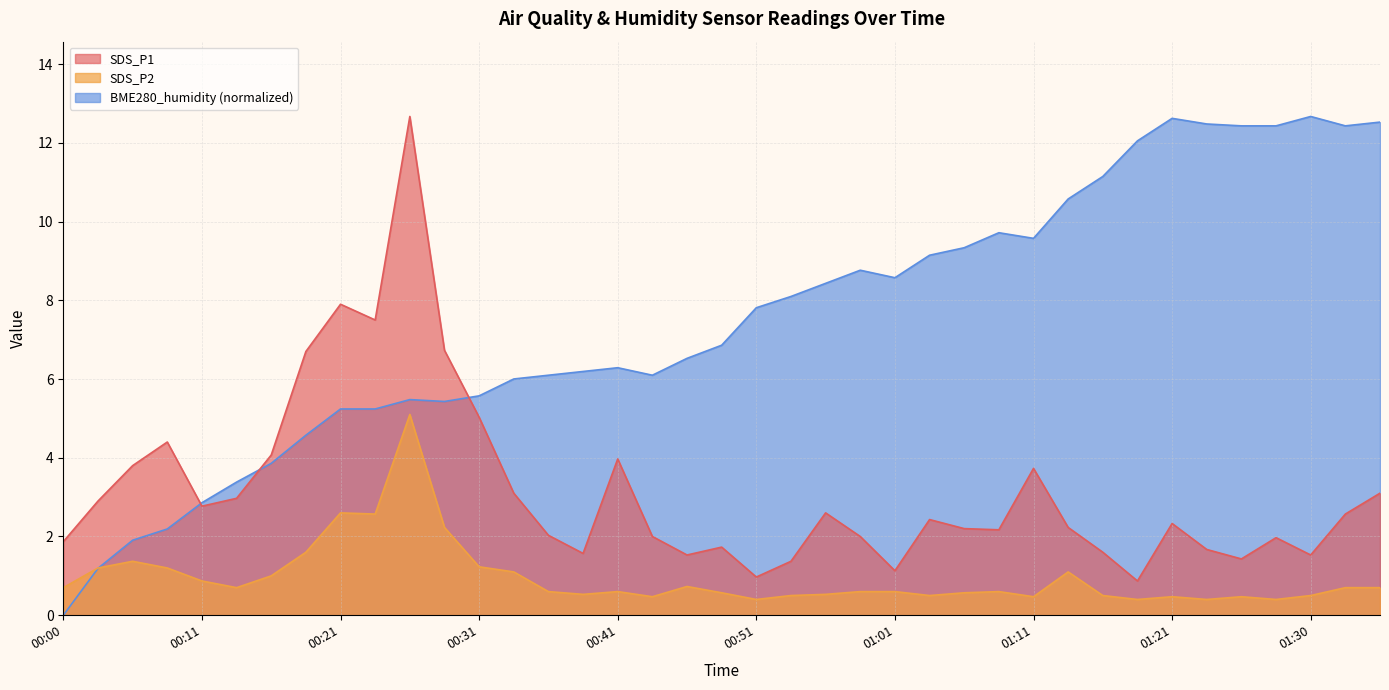

Rank the categories by BME280_humidity value from highest to lowest.

01:30, 01:21, 01:35, 01:23, 01:26, 01:28, 01:33, 01:18, 01:16, 01:13, 01:08, 01:11, 01:06, 01:03, 00:58, 01:01, 00:56, 00:54, 00:51, 00:49, 00:46, 00:41, 00:39, 00:36, 00:44, 00:34, 00:31, 00:26, 00:28, 00:21, 00:24, 00:19, 00:16, 00:14, 00:11, 00:08, 00:05, 00:03, 00:00